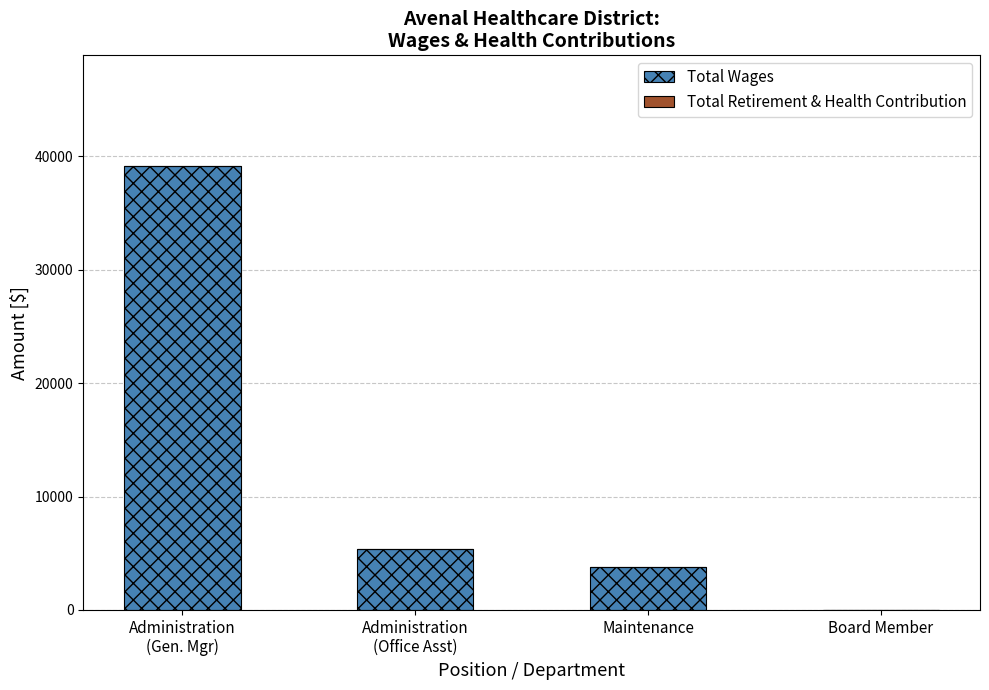

The chart shows a value of 12414 at Board Member. True or false?

False